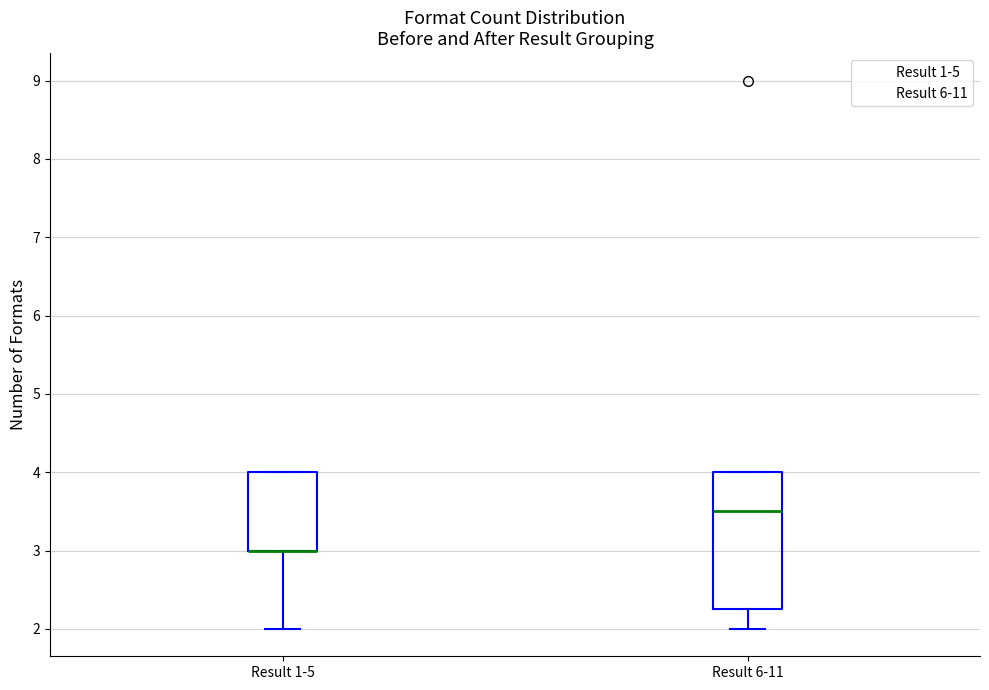

Which box is the tallest, from its lower edge to its upper edge?

Result 6-11